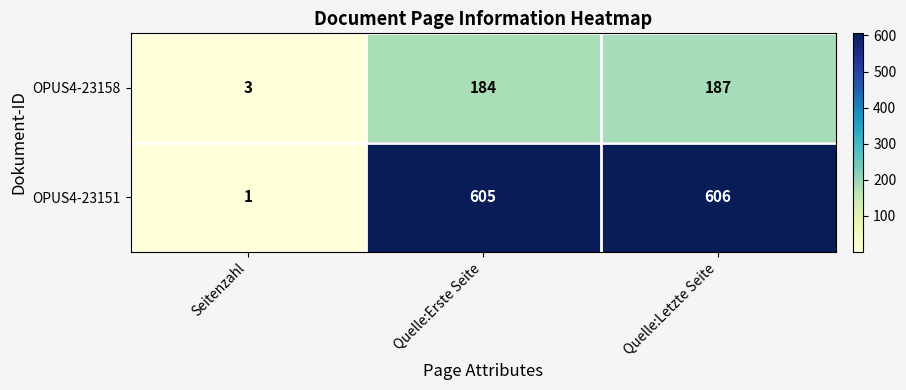

How many distinct data groups are displayed?

2